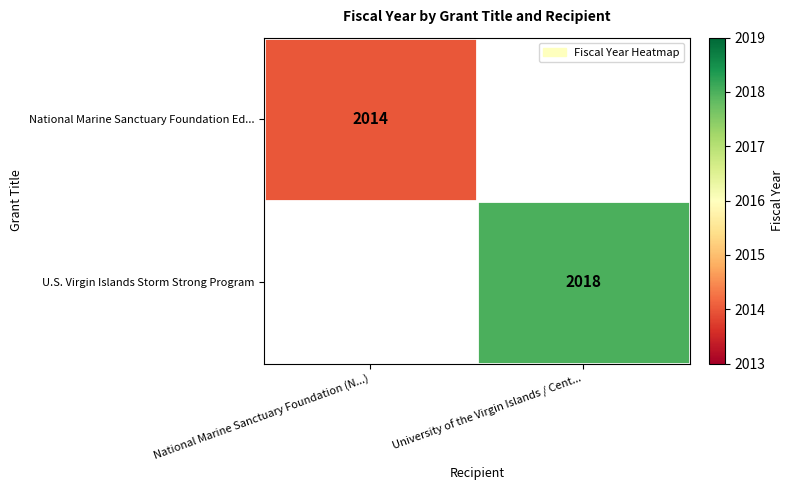

The National Marine Sanctuary Foundation Ed... series shows 3405 at National Marine Sanctuary Foundation (N...). True or false?

False